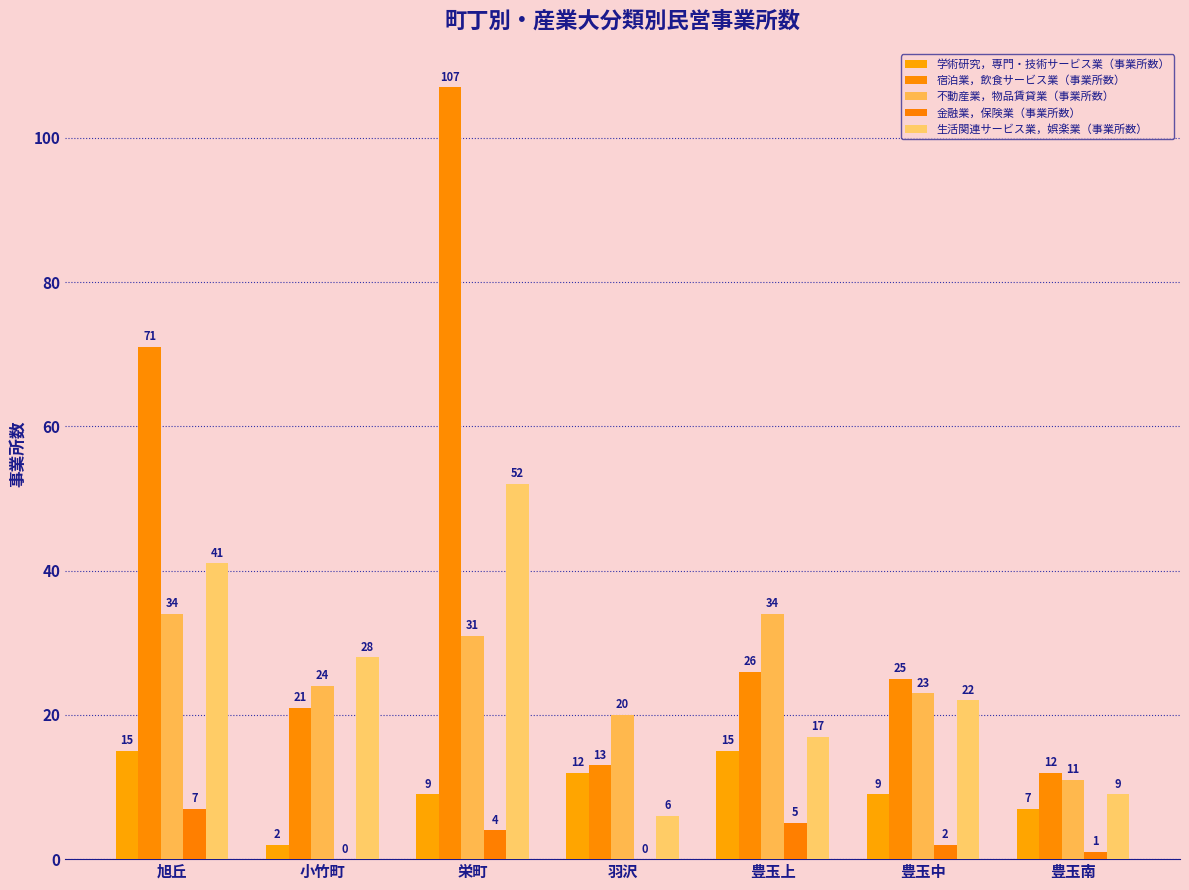

What is the spread (max minus min) of values at 豊玉中?

23